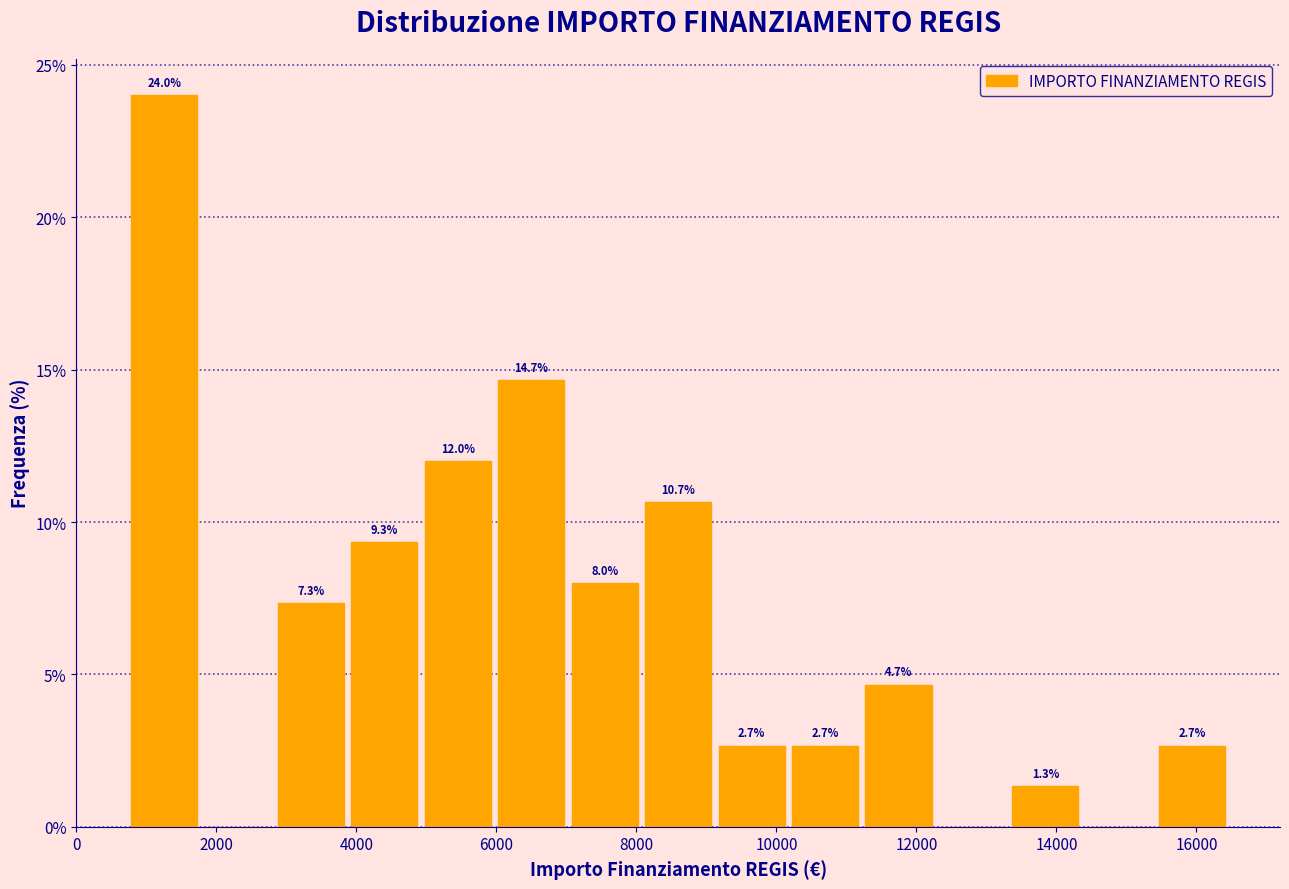

Over which range of the x-axis is the bar tallest?

800 to 1800